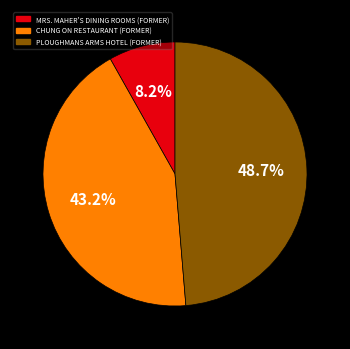

Does CHUNG ON RESTAURANT (FORMER) represent more than half of the total?

No